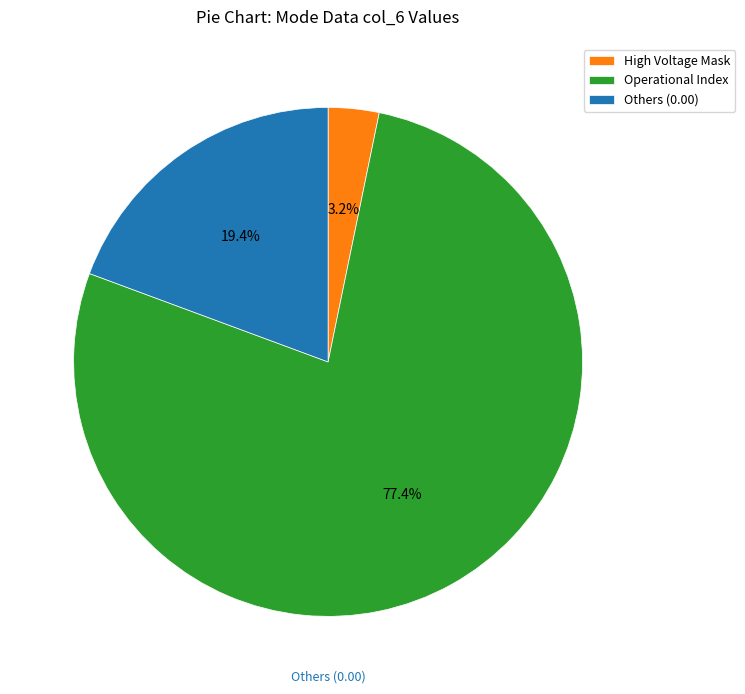

Rank the categories by value from highest to lowest.

Operational Index, Others (0.00), High Voltage Mask